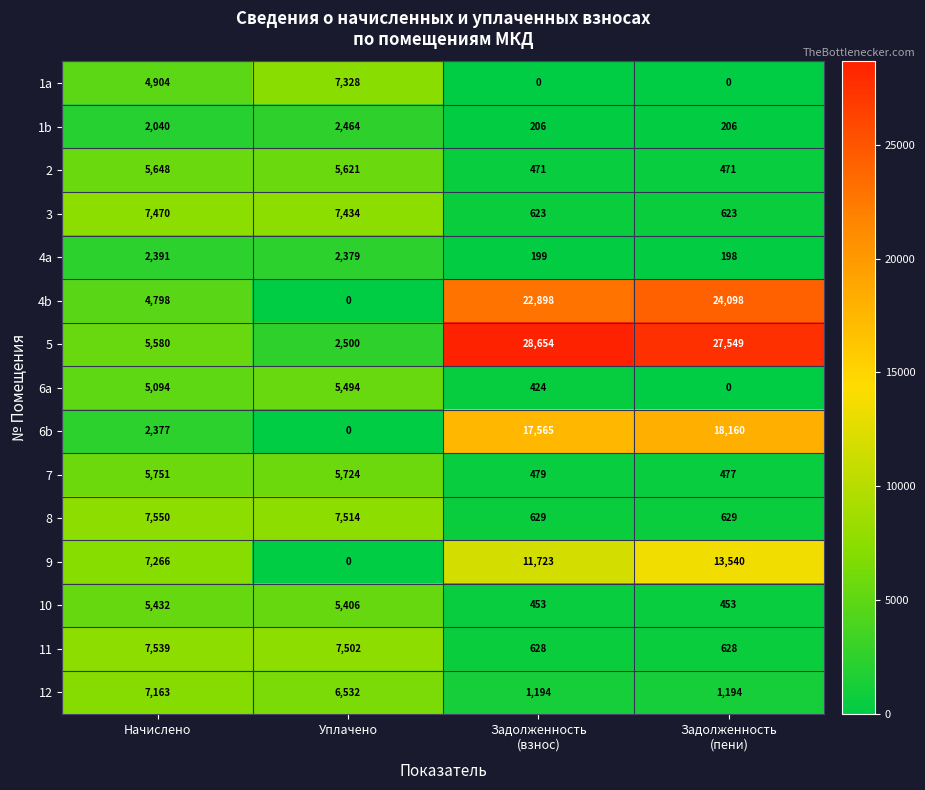

Where does the 7 series first go above 5724?

Начислено